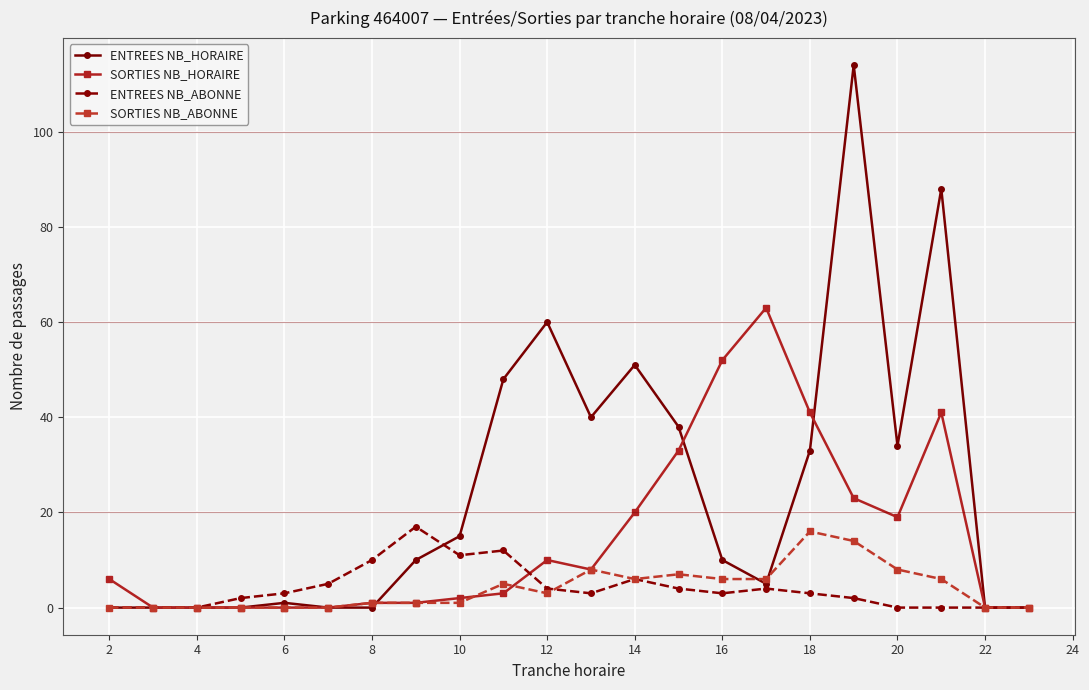

Which series has the largest range (max minus min)?

ENTREES NB_HORAIRE